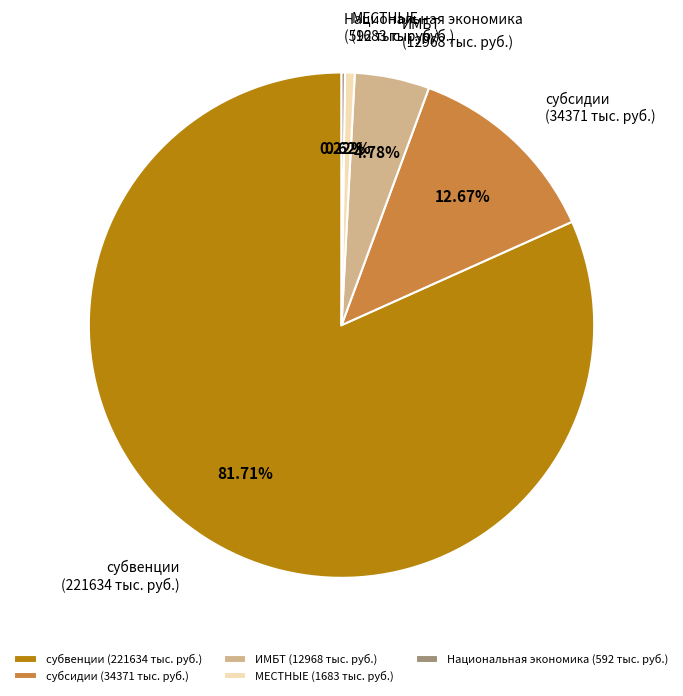

The субсидии slice represents 3% of the pie. True or false?

False